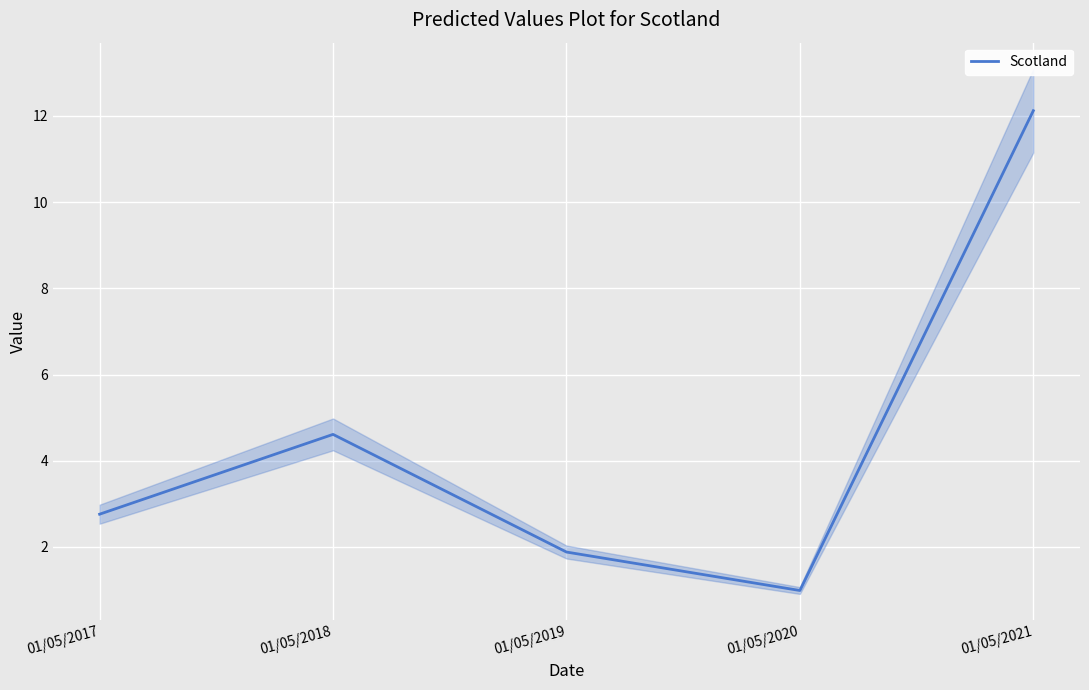

True or false: the data shows 2.8 at 01/05/2017.

True